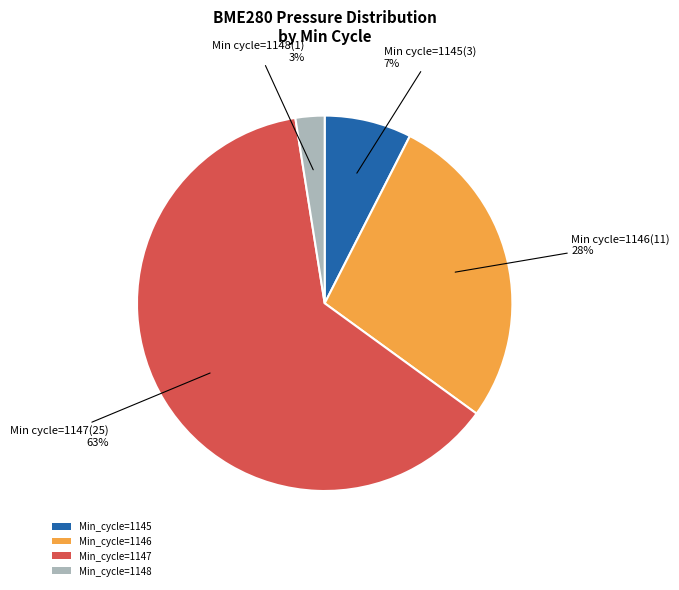

Is there any slice that represents more than half of the pie?

Yes